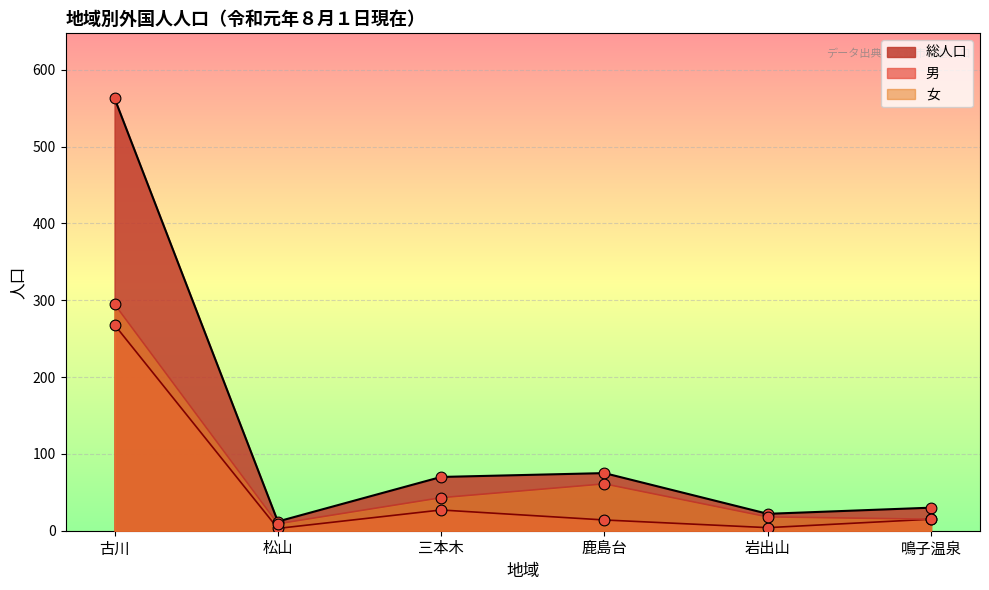

What are all the series names shown in the legend?

総人口, 男, 女